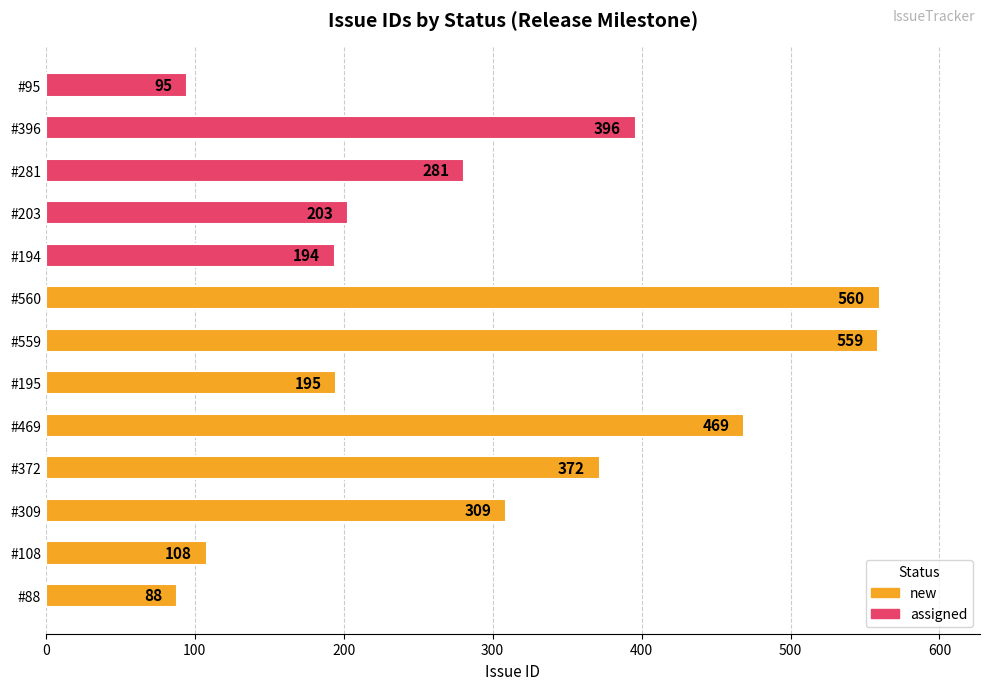

What is the sum of the values at #372 and #559?

931